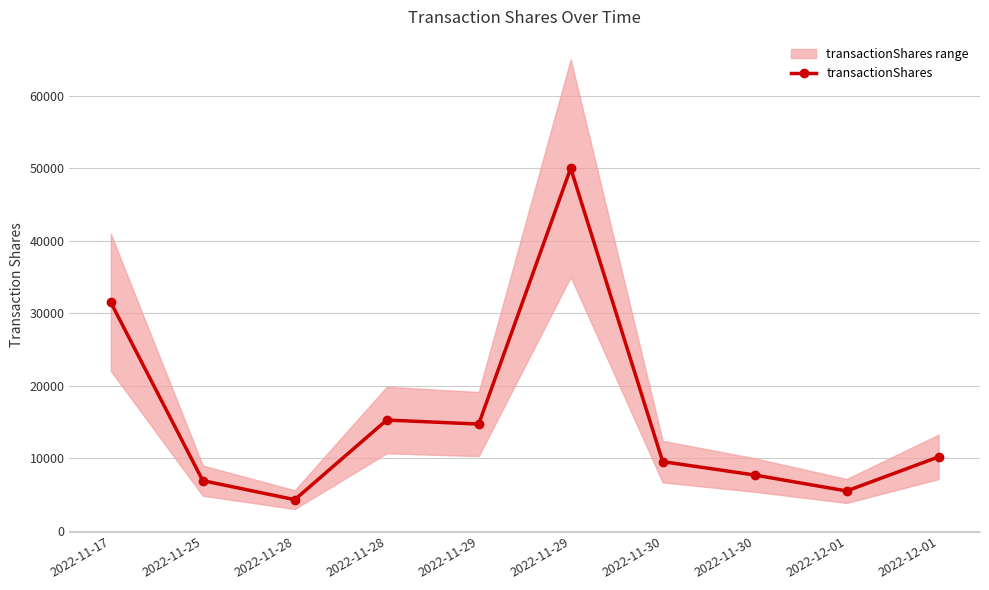

Rank the categories by value from highest to lowest.

2022-11-29, 2022-11-17, 2022-11-28, 2022-11-29, 2022-12-01, 2022-11-30, 2022-11-30, 2022-11-25, 2022-12-01, 2022-11-28